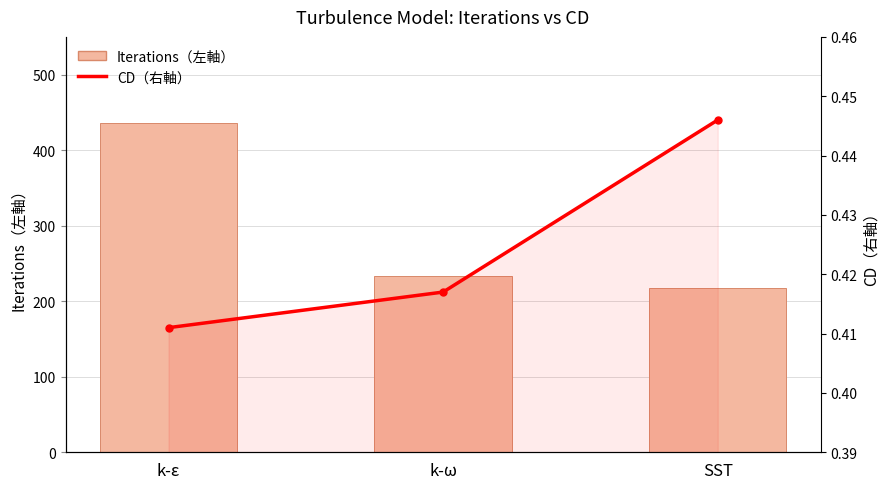

What are all the series names shown in the legend?

Iterations（左軸）, CD（右軸）